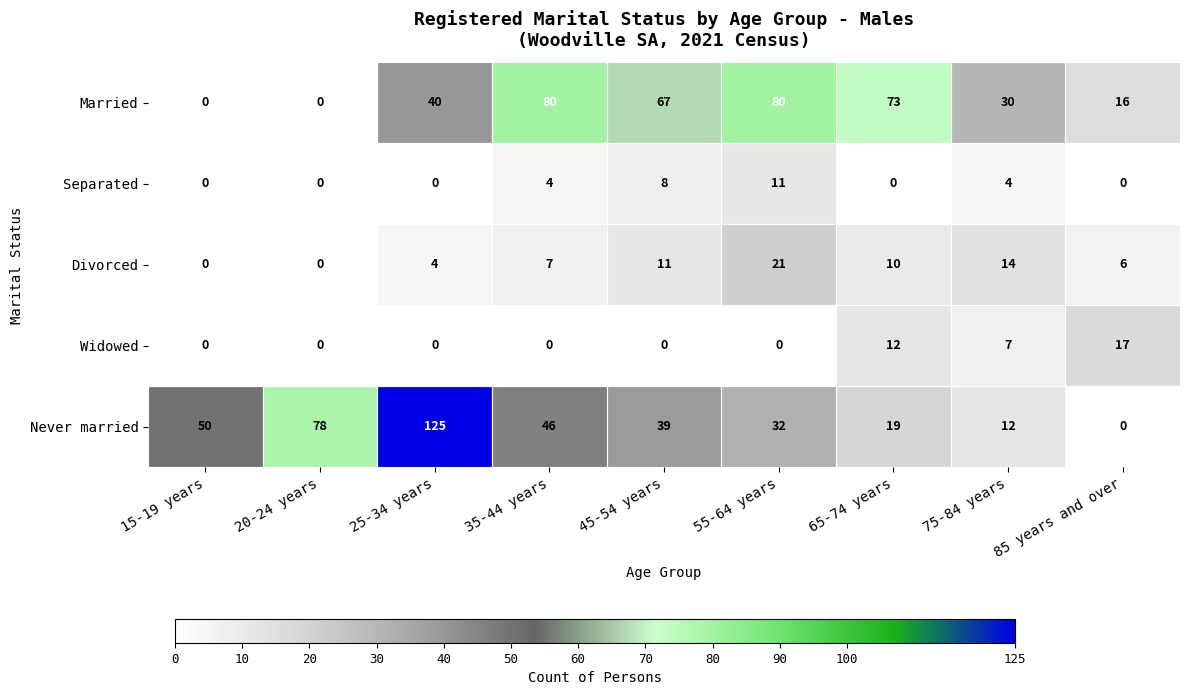

What is the difference between the second highest and second lowest values in the Divorced series?

14